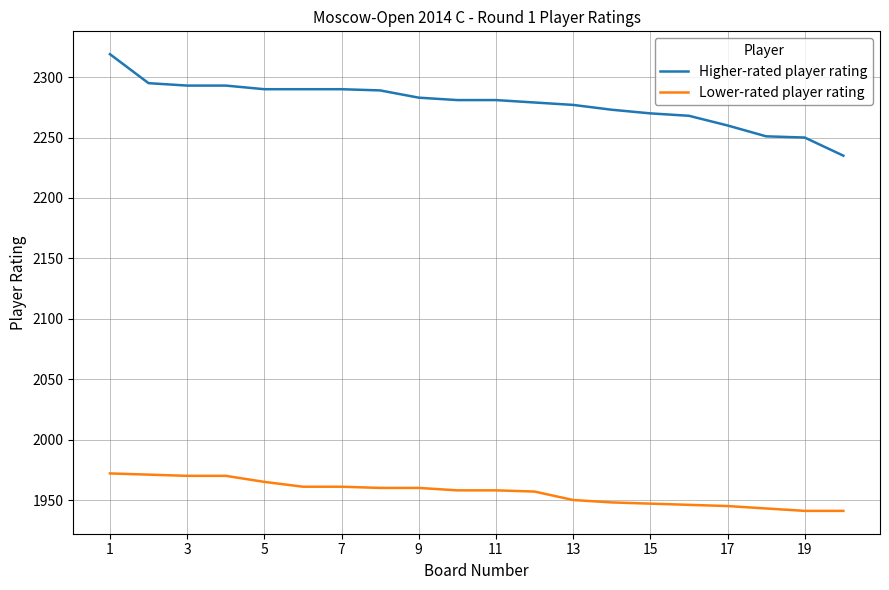

What is the difference between the maximum and minimum values in the Lower-rated player rating series?

31